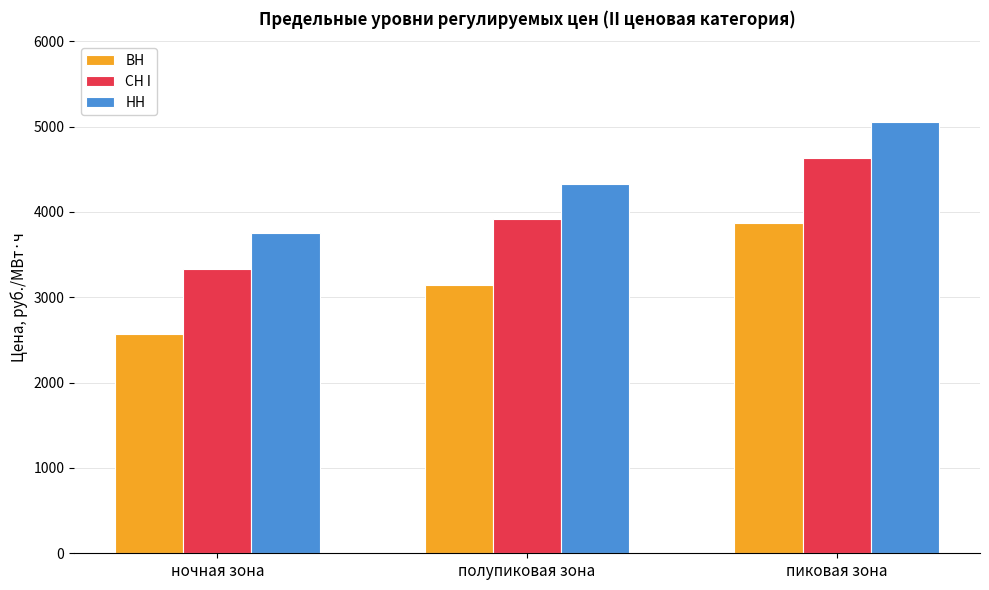

The НН series shows 3748.1 at ночная зона. True or false?

True